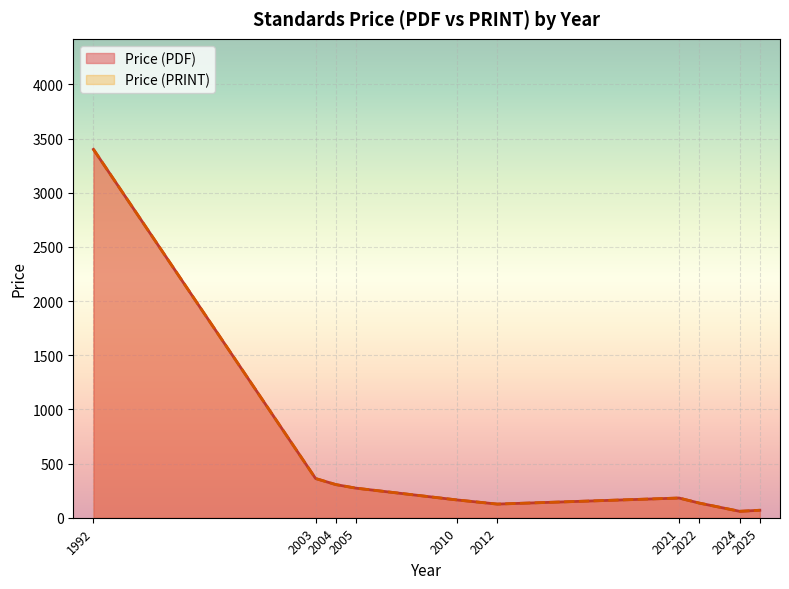

True or false: Price (PRINT) and Price (PDF) cross at least once.

False